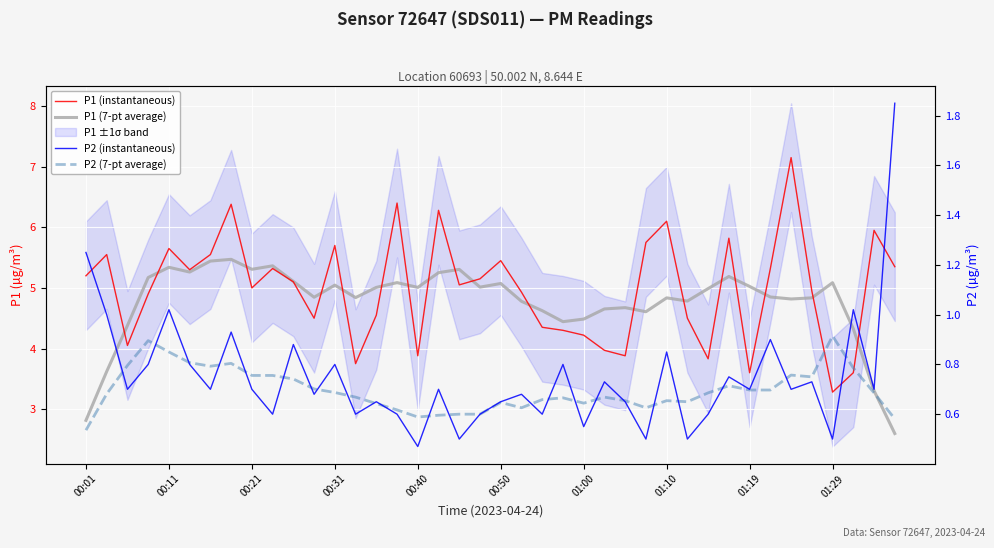

How many data points in P1 (7-pt average) are above 4?

36